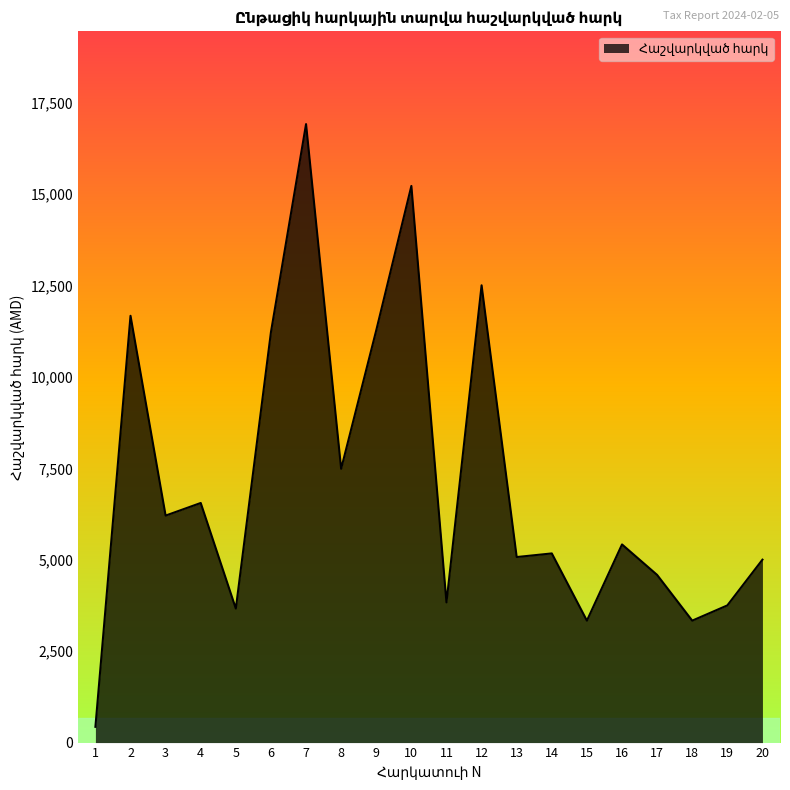

What is the sum of the values at 6 and 2?

22905